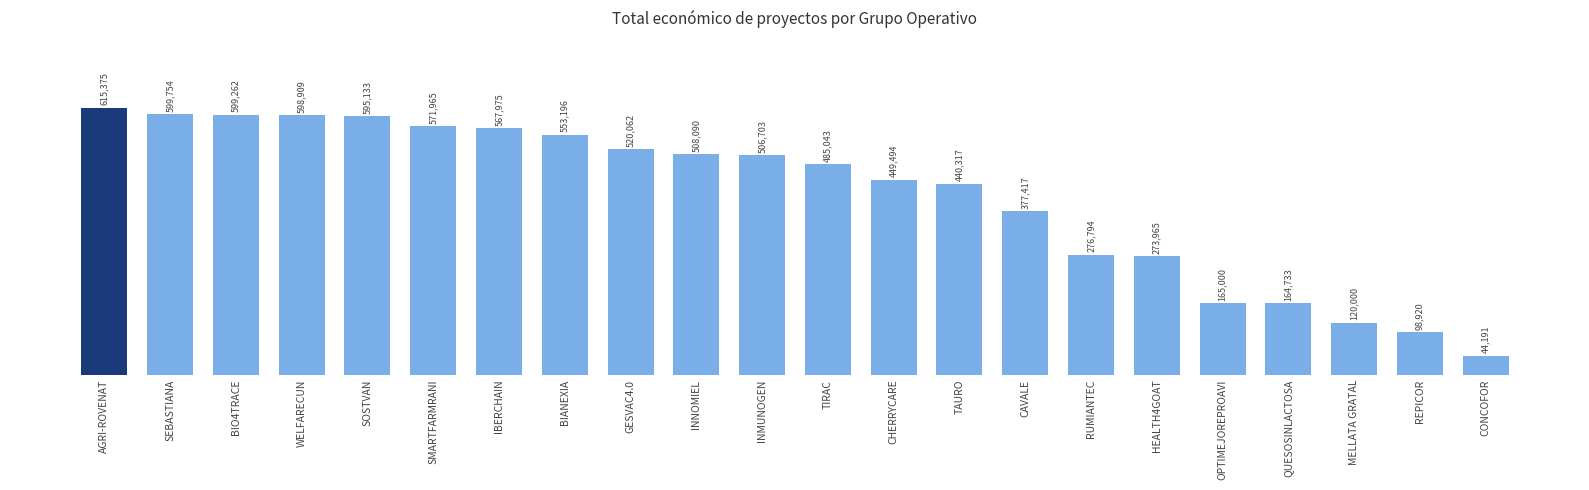

Rank the categories by value from lowest to highest.

CONCOFOR, REPICOR, MELLATA GRATAL, QUESOSINLACTOSA, OPTIMEJOREPROAVI, HEALTH4GOAT, RUMIANTEC, CAVALE, TAURO, CHERRYCARE, TIRAC, INMUNOGEN, INNOMIEL, GESVAC4.0, BIANEXIA, IBERCHAIN, SMARTFARMRANI, SOSTVAN, WELFARECUN, BIO4TRACE, SEBASTIANA, AGRI-ROVENAT